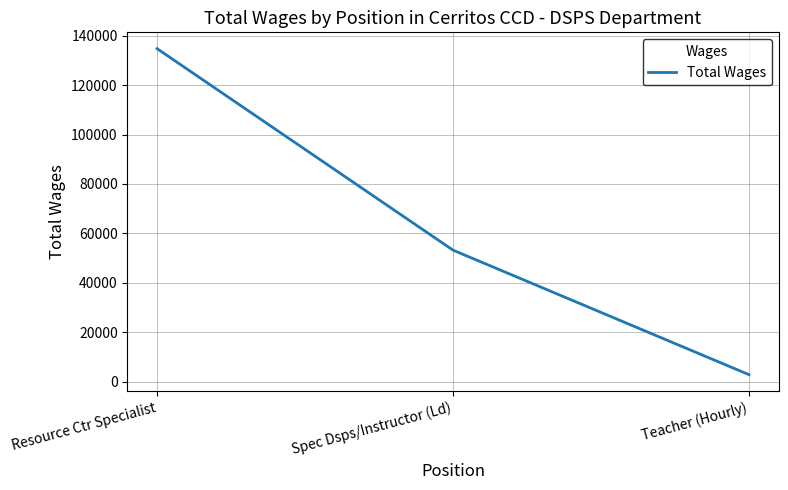

Is this an area chart (filled region under the line)?

No